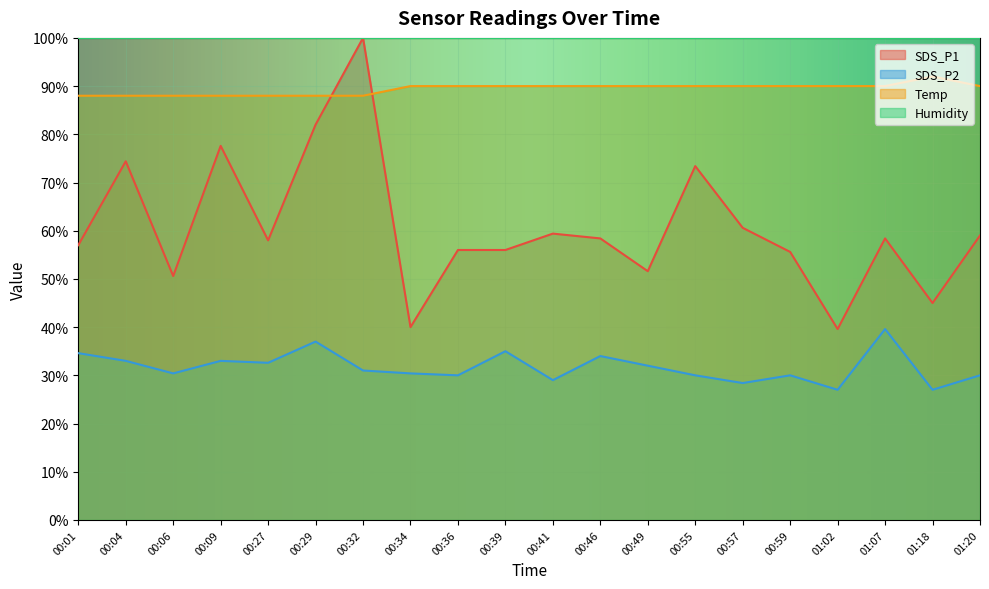

What is the total value across all series at 00:39?

280.9